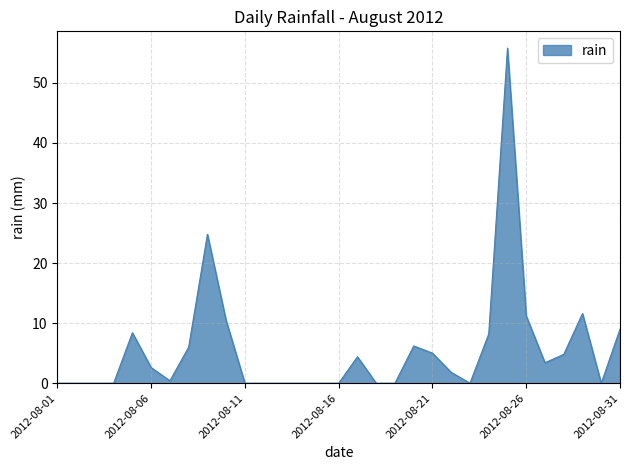

How many categories are shown in the chart?

31